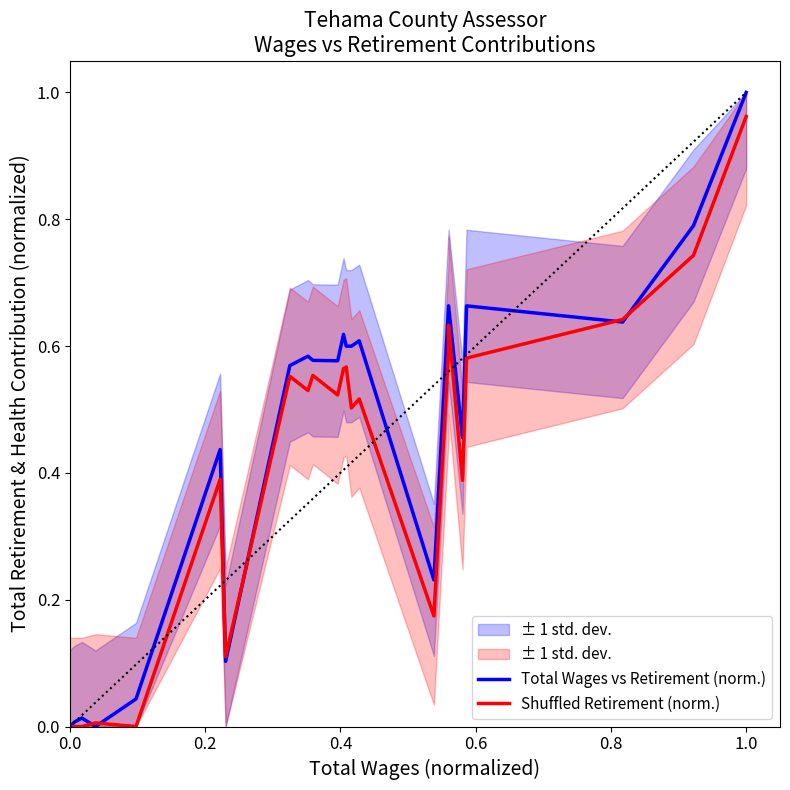

True or false: Shuffled Retirement (norm.) has a value of 0.2 at 1.0.

False